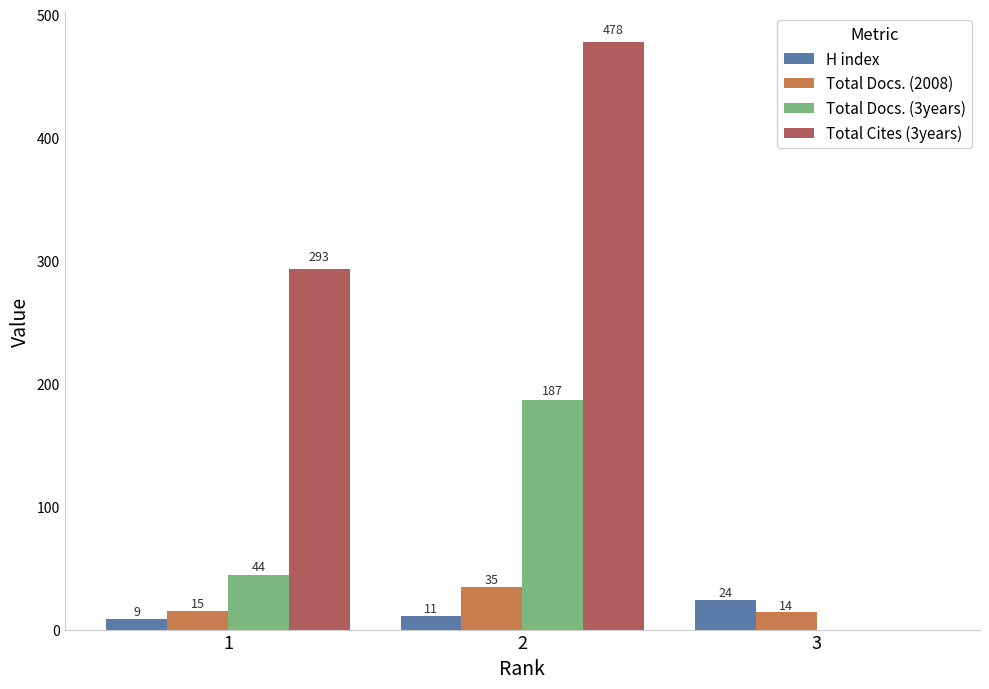

What is the sum of all Total Docs. (2008) values?

64